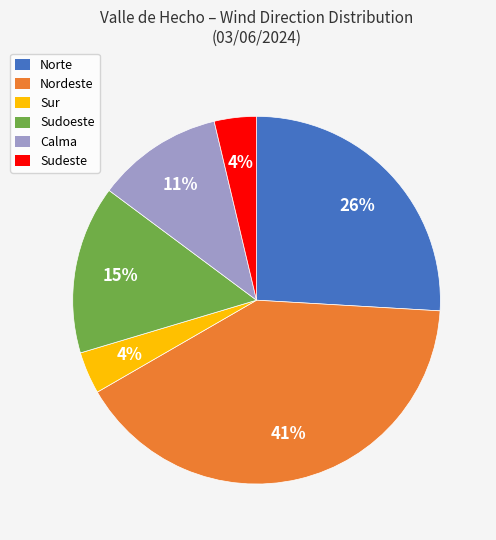

How many segments does this pie chart have?

6